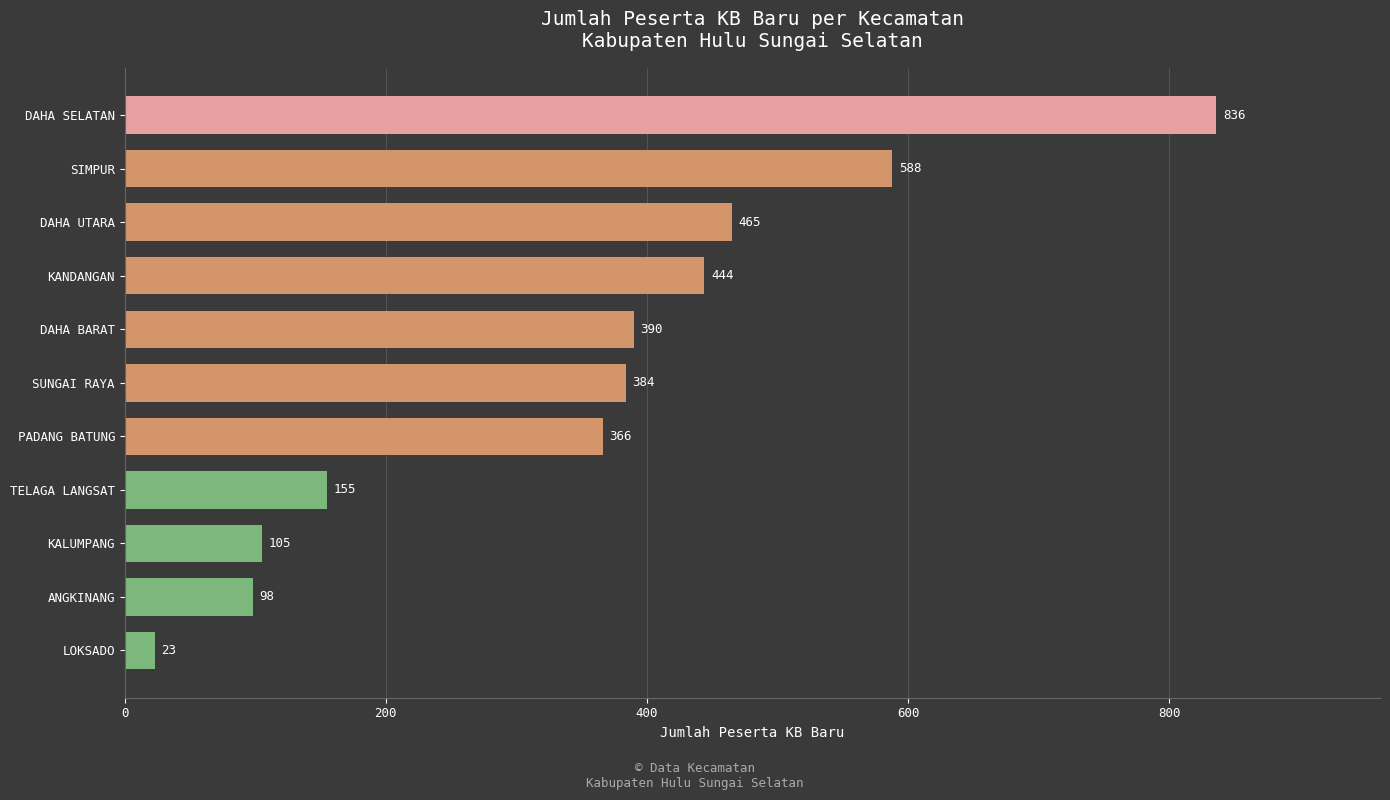

How many values are below 384?

5